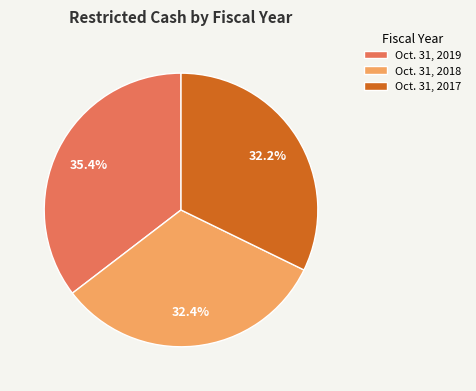

To the nearest percent, what is the difference between the largest and smallest slice percentages?

3%